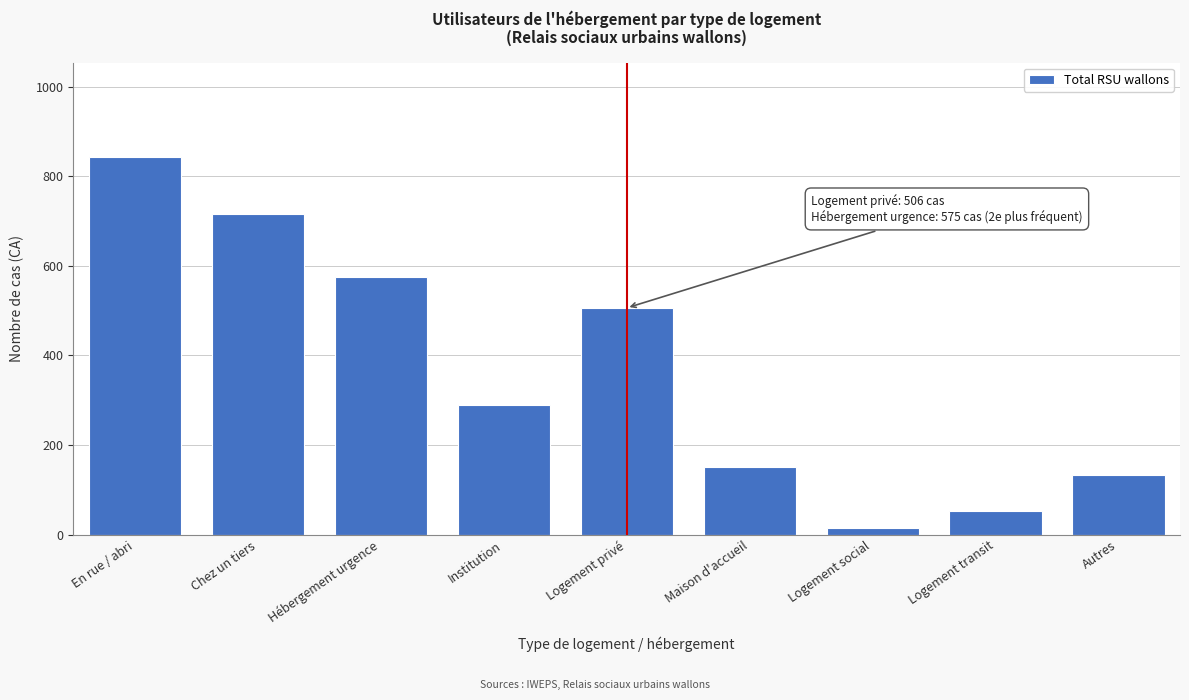

Reading left to right, extract all data points from this chart.

843	716	575	290	506	150	14	53	133